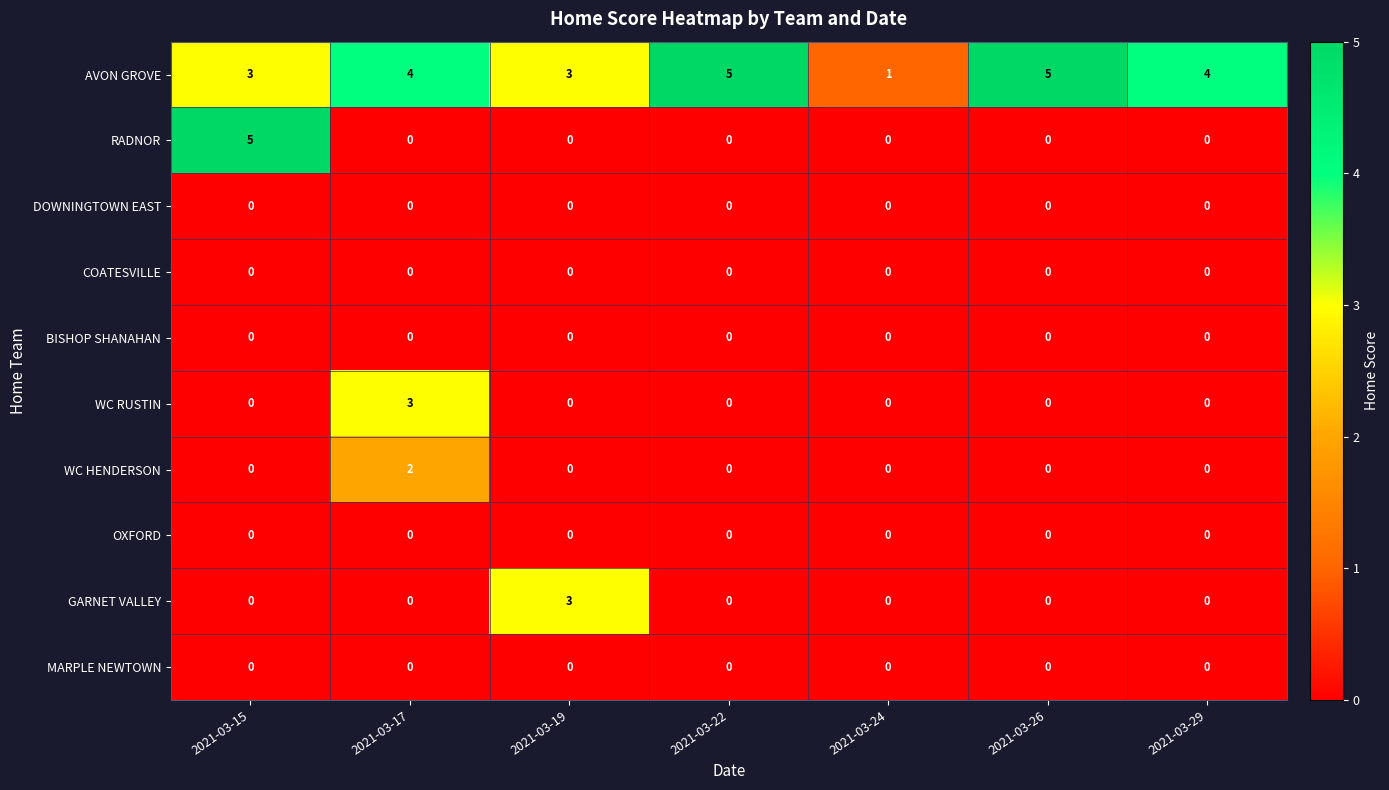

Which series has the largest range (max minus min)?

RADNOR